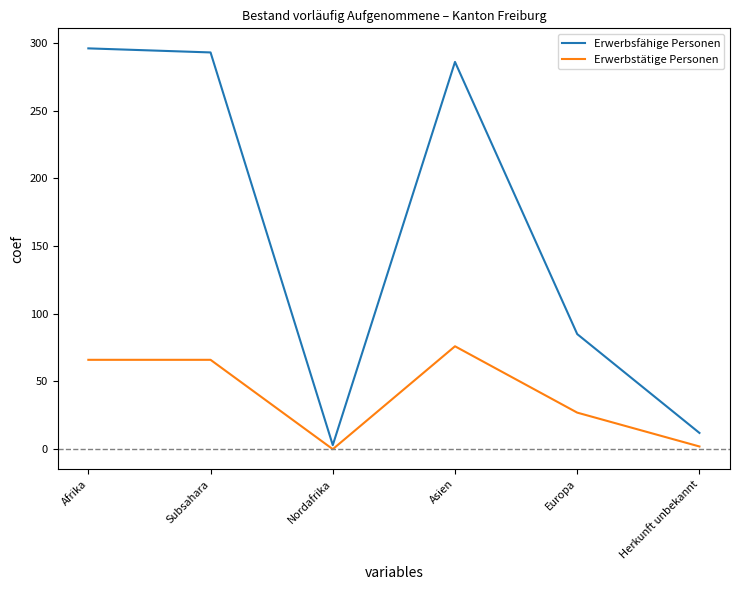

What is the total value across all series at Europa?

112